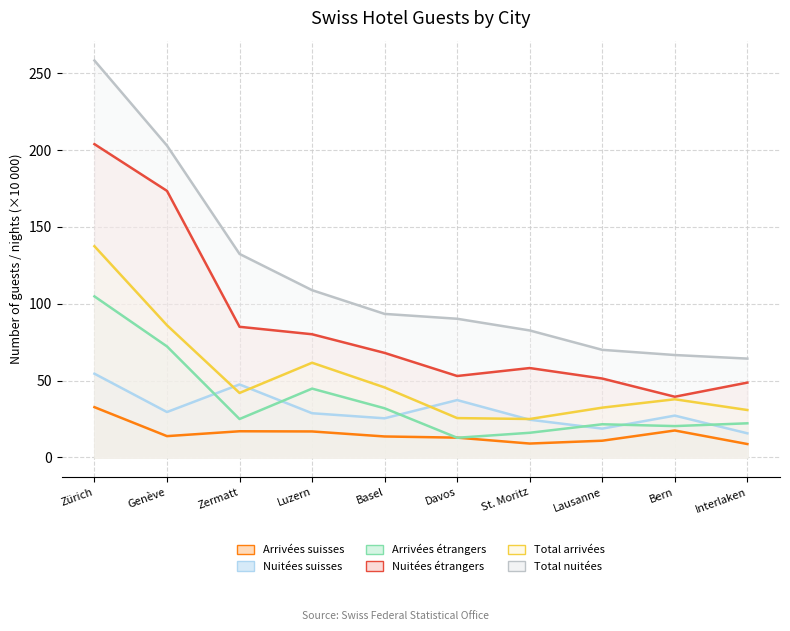

What is the highest value of the Nuitées étrangers series?

203.9